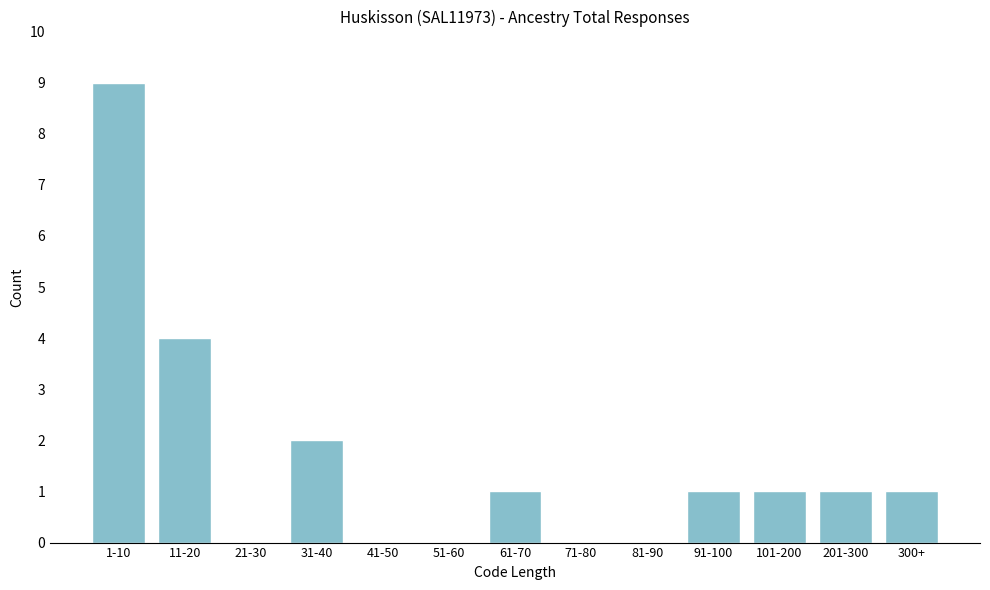

Reading left to right, extract all data points from this chart.

1-10=9	11-20=4	21-30=0	31-40=2	41-50=0	51-60=0	61-70=1	71-80=0	81-90=0	91-100=1	101-200=1	201-300=1	300+=1